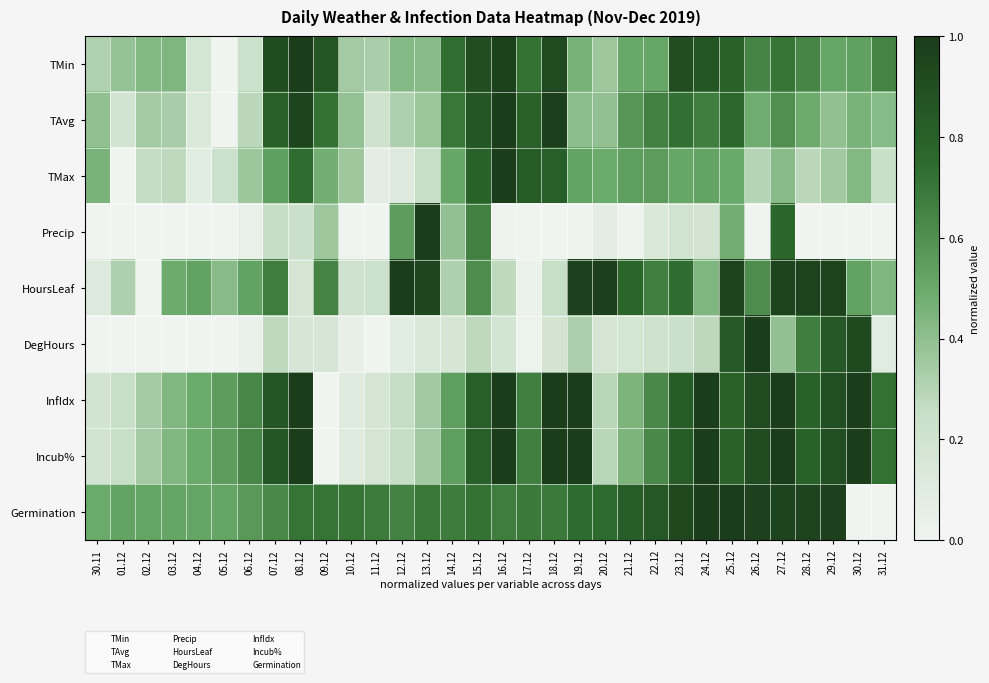

At 10.12, list the series in order from smallest to largest.

Precip, DegHours, InfIdx, Incub%, HoursLeaf, TMin, TMax, TAvg, Germination